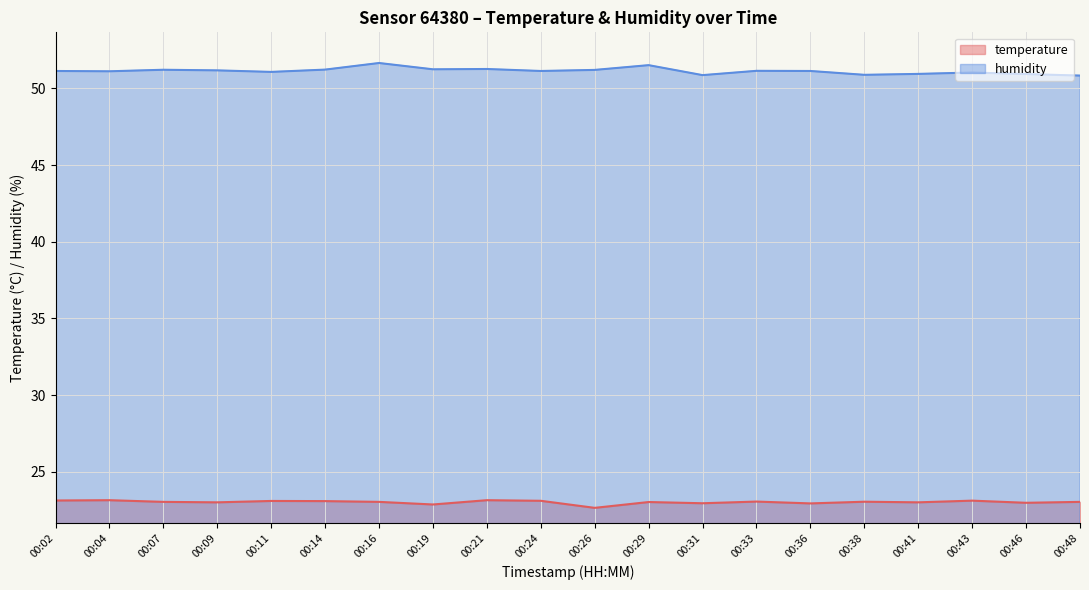

What is the difference between the second highest and second lowest values in the humidity series?

0.6